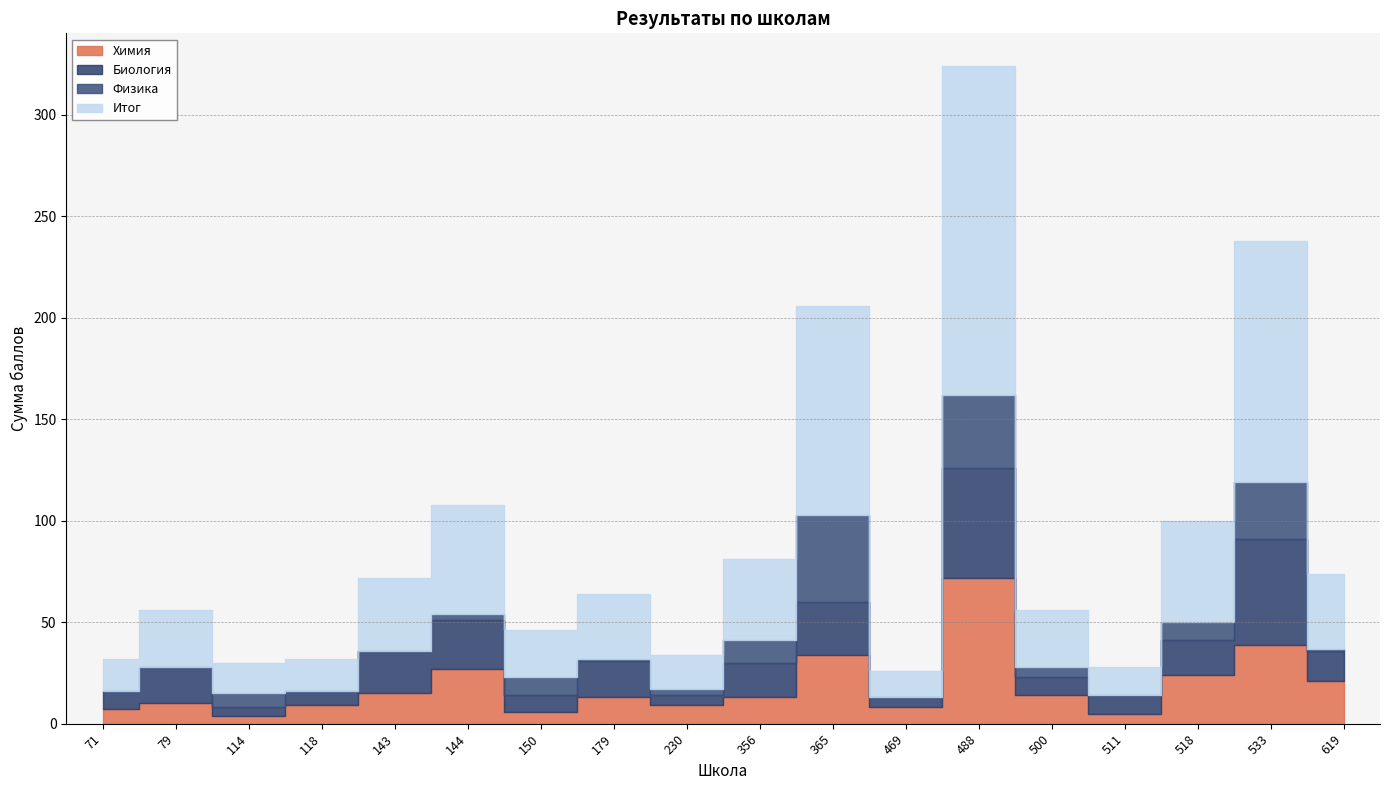

List the labels in order of Итог value, largest first.

488, 533, 365, 144, 518, 356, 619, 143, 179, 79, 500, 150, 230, 71, 118, 114, 511, 469